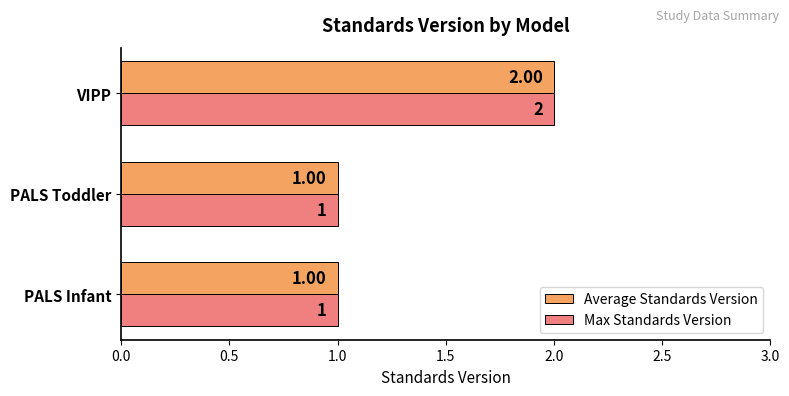

Is the value of Max Standards Version at VIPP greater than the value of Average Standards Version at PALS Toddler?

Yes